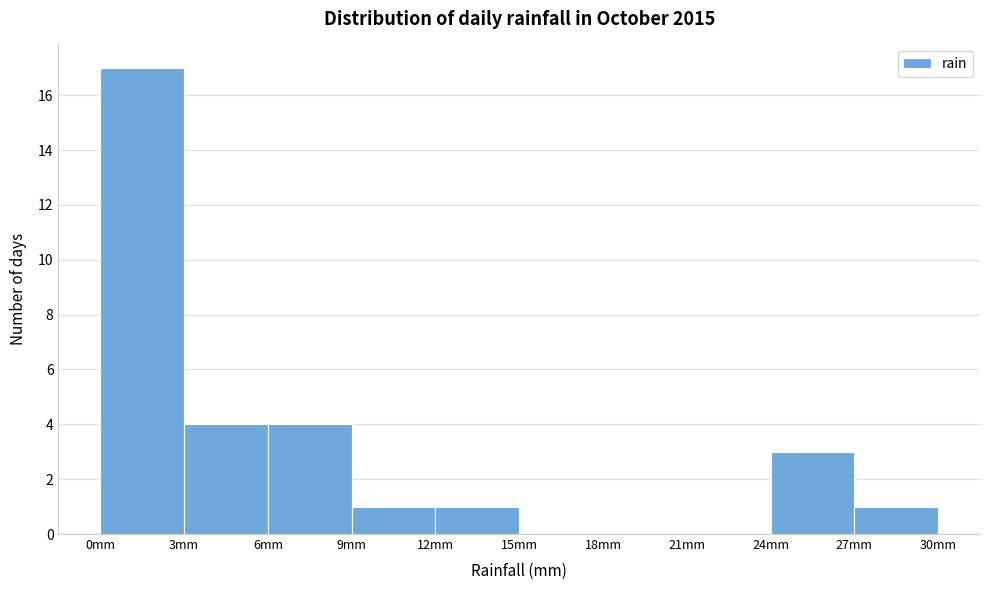

How tall is the bar that spans 27 to 30 on the x-axis? The values are not printed on the chart, so give them approximately, as read against the axis.

1